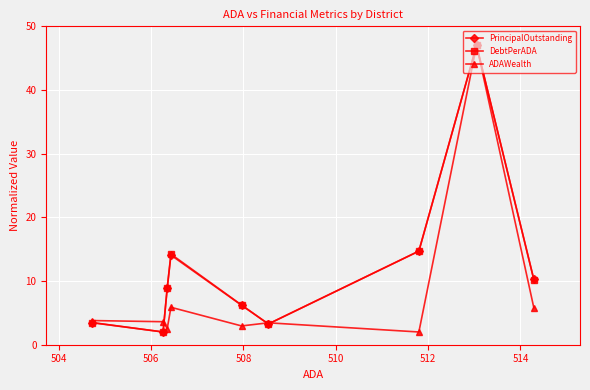

What is the lowest value of the DebtPerADA series?

2.0